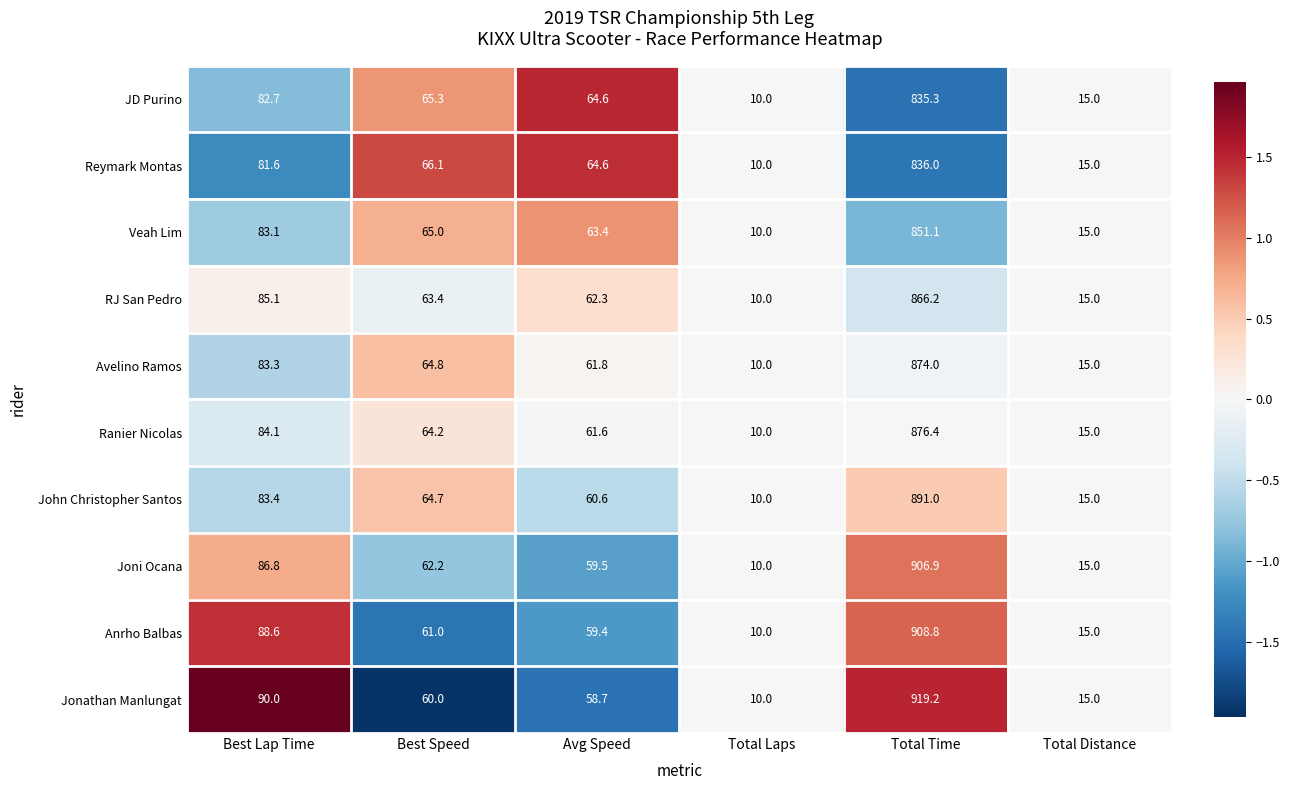

How many values in the Veah Lim series are below 65?

3